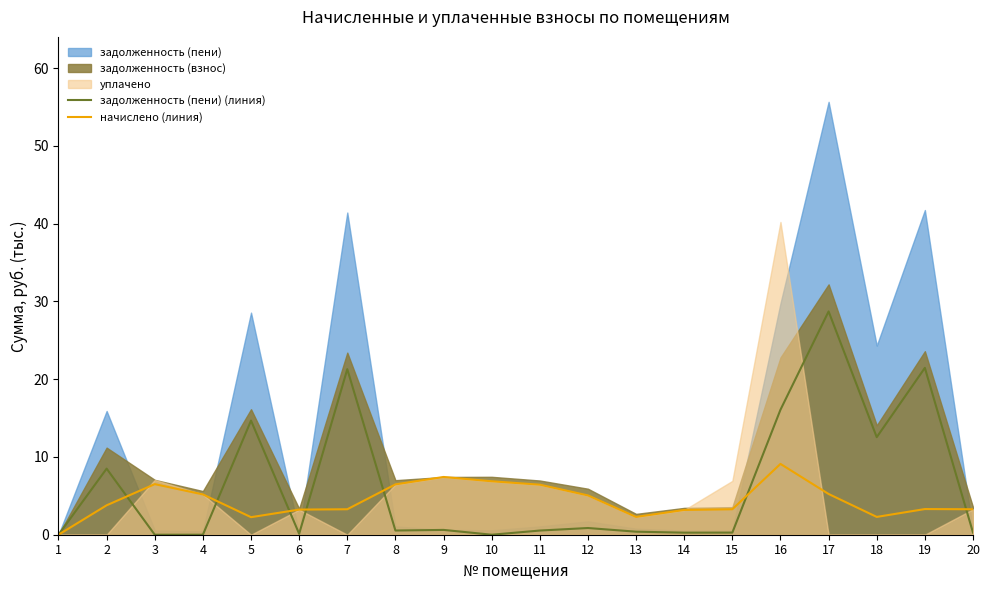

What is the average value of the задолженность (пени) (линия) series?

6.4